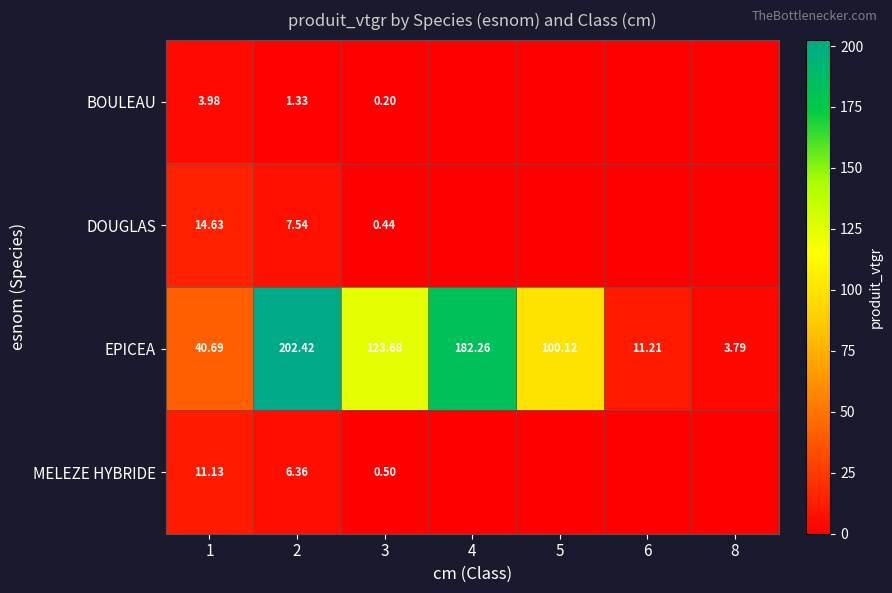

At 3, list the series in order from largest to smallest.

EPICEA, MELEZE HYBRIDE, DOUGLAS, BOULEAU